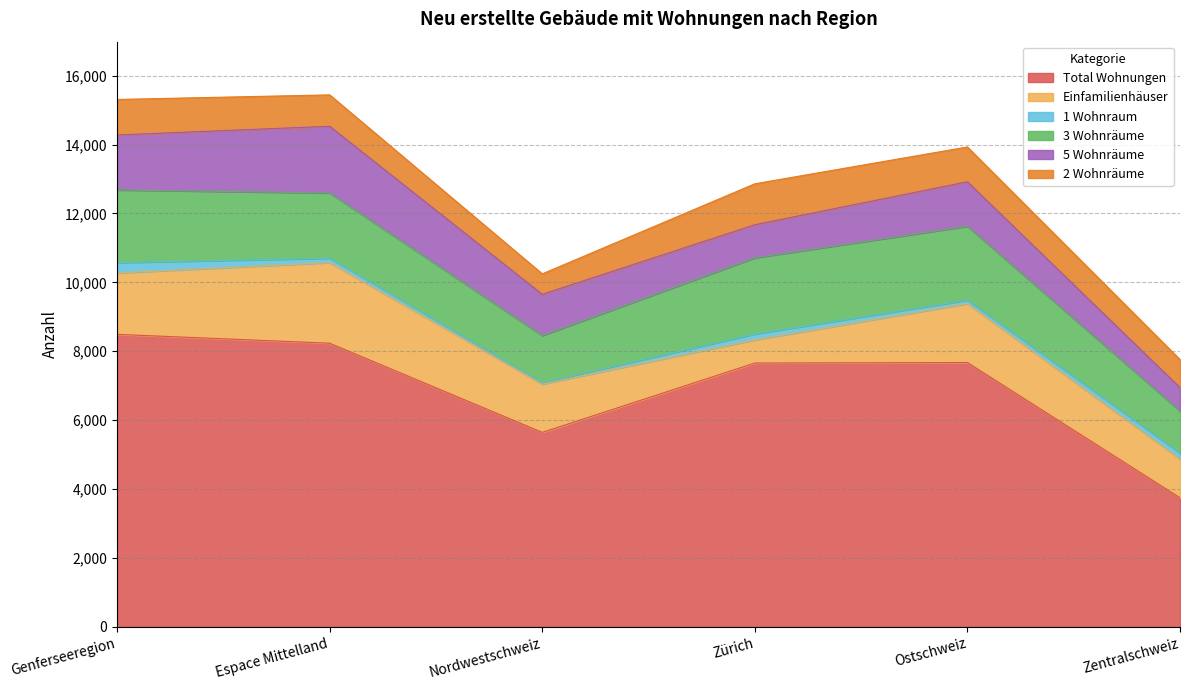

Rank the series by their maximum value, from lowest to highest.

1 Wohnraum, 2 Wohnräume, 5 Wohnräume, 3 Wohnräume, Einfamilienhäuser, Total Wohnungen